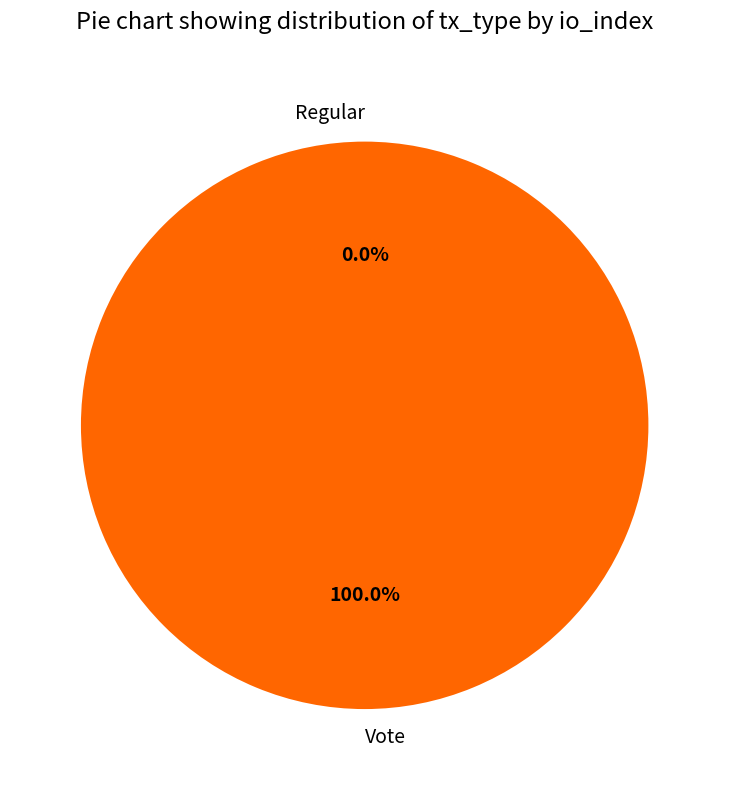

What percentage is NOT represented by Regular?

100.0%